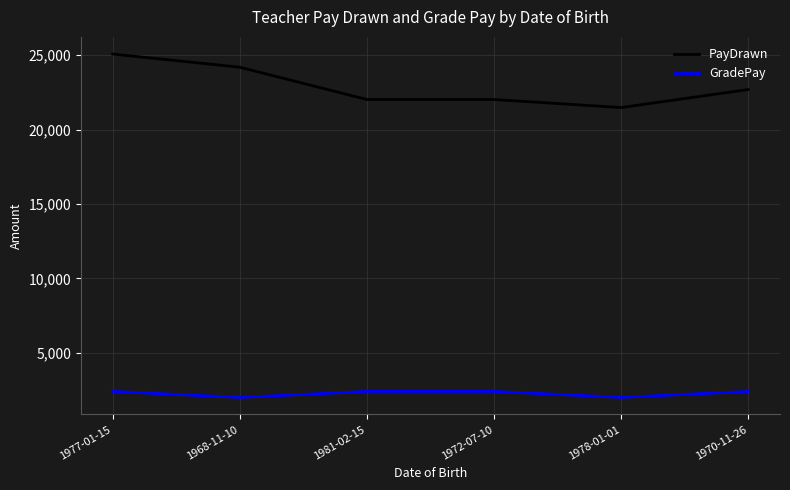

Reading right to left, extract all data points from this chart.

PayDrawn: 22690	21480	22020	22020	24190	25076
GradePay: 2400	2000	2400	2400	2000	2400